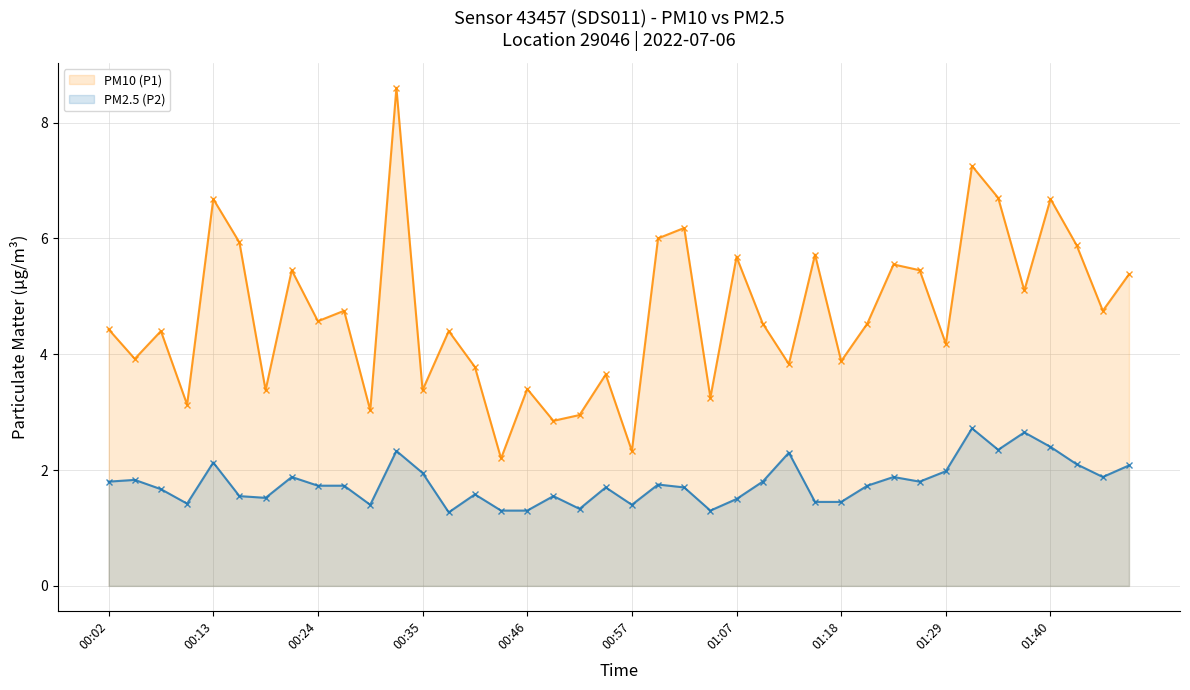

Where does the PM10 (P1) series first go above 4?

00:02